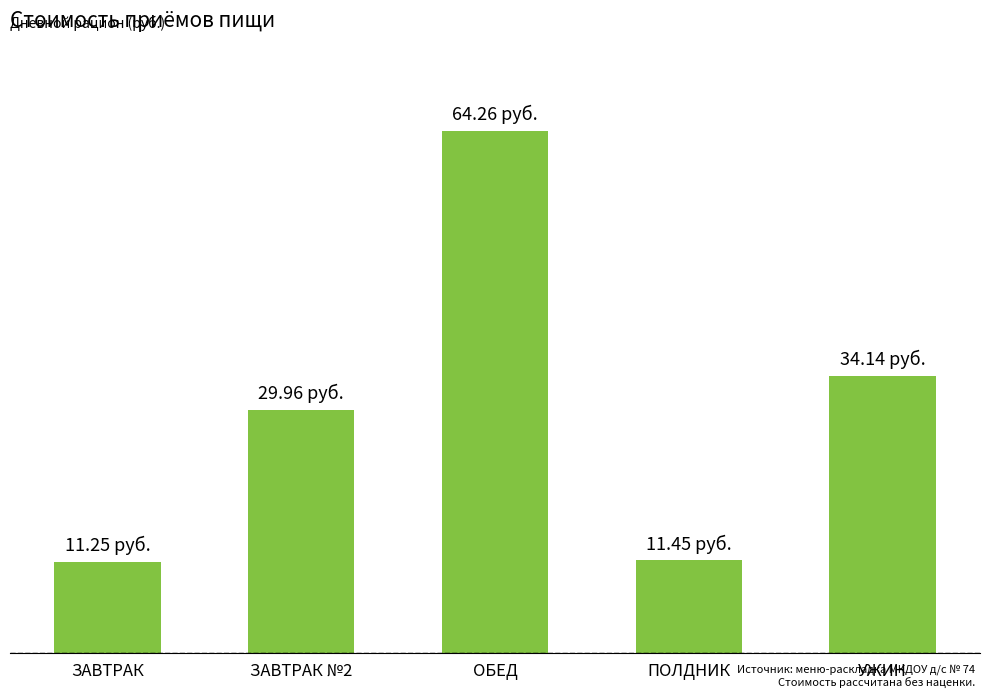

The value at ОБЕД is 64.3. True or false?

True